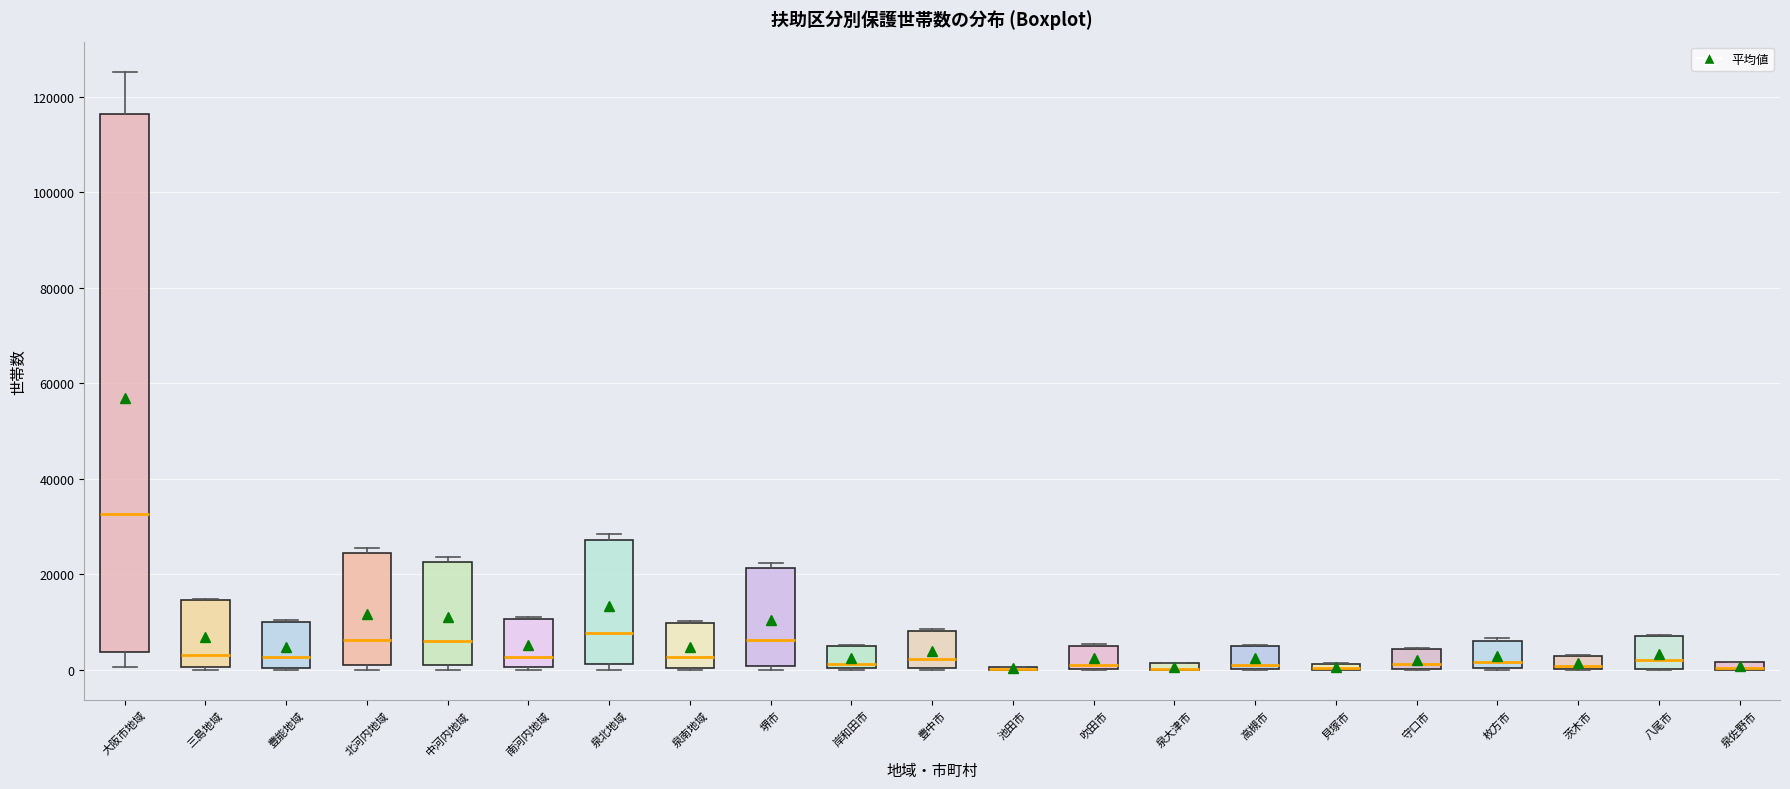

Where is the lower edge of the box for 枚方市 on the y-axis? The values are not printed on the chart, so give them approximately, as read against the axis.

0